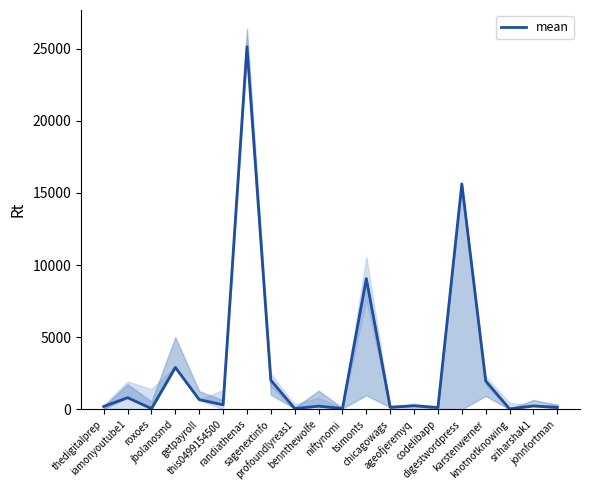

Reading right to left, what are all the values shown in this chart?

129	235	30	1971	15623	129	248	135	9062	60	221	57	2020	25121	315	672	2907	52	809	198